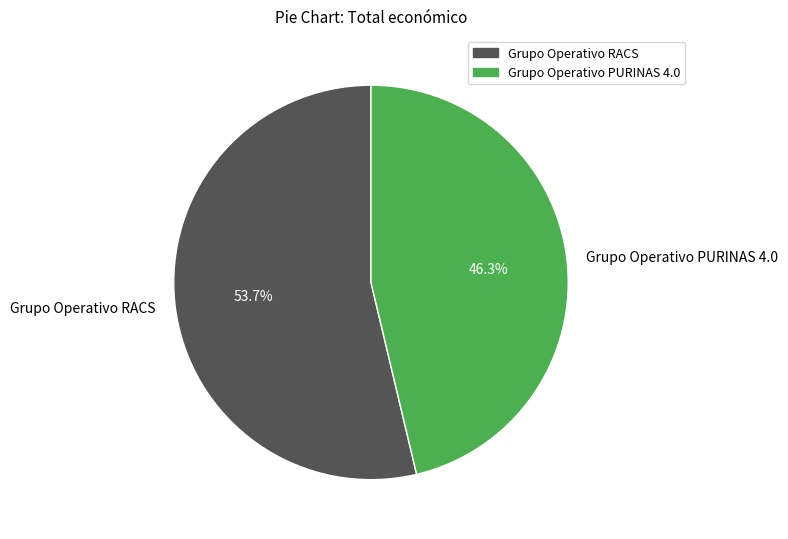

Approximately how many times larger is the value at Grupo Operativo PURINAS 4.0 compared to Grupo Operativo RACS?

0.9